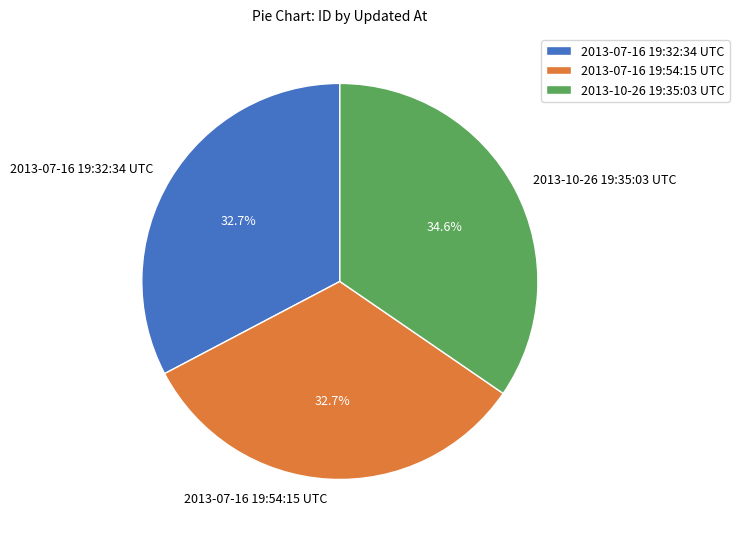

To the nearest percent, what is the difference between the 2013-07-16 19:54:15 UTC and 2013-10-26 19:35:03 UTC slice percentages?

2%